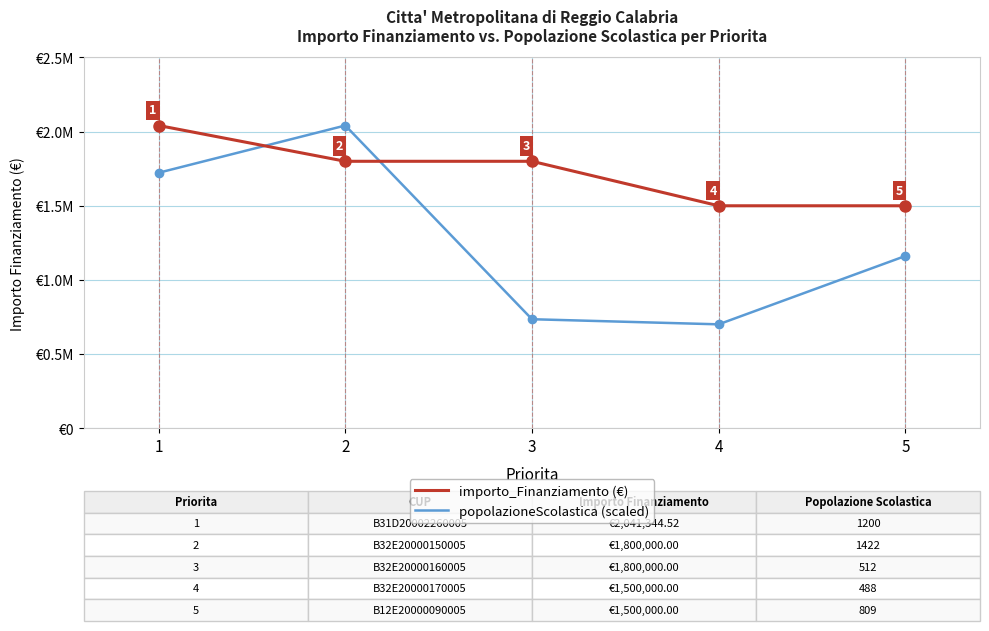

Does the chart display data point markers on the line(s)?

No